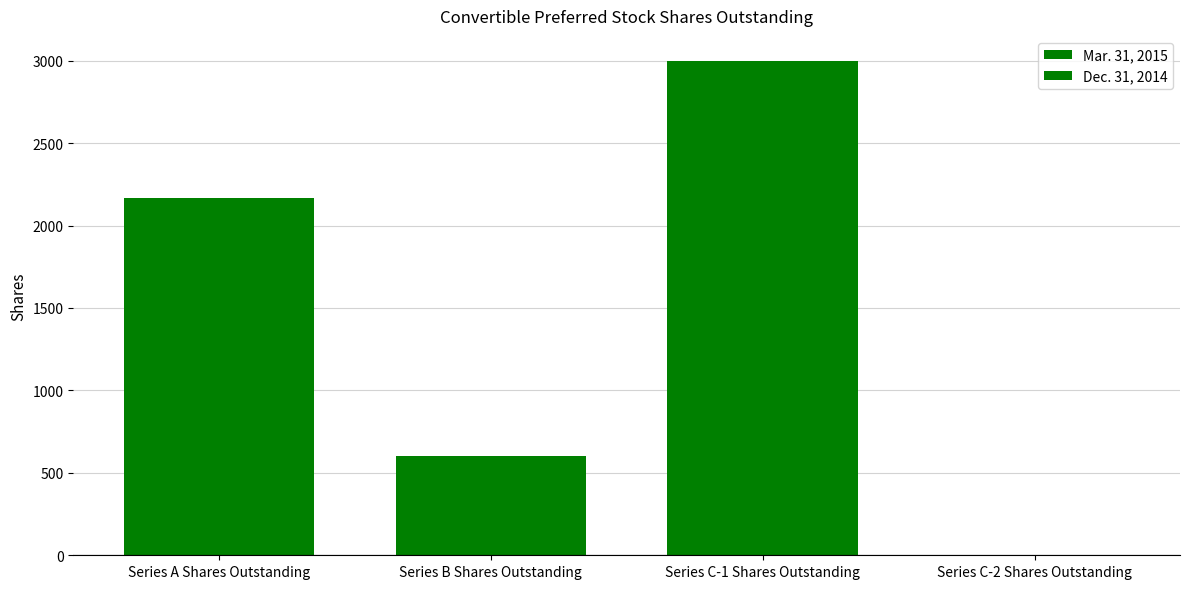

How many groups of bars are there?

4